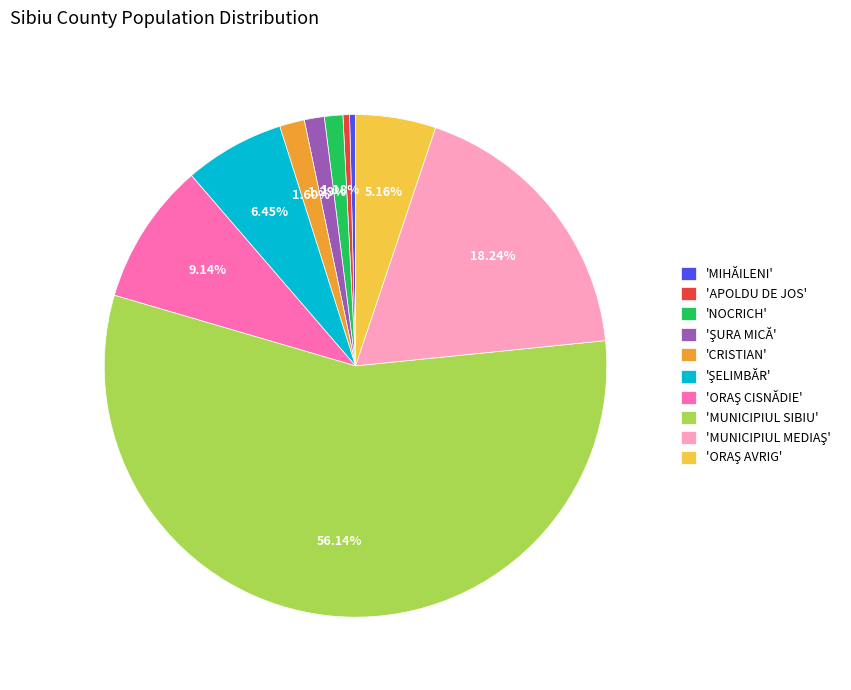

Is the sum of 'APOLDU DE JOS' and 'CRISTIAN' greater than half?

No